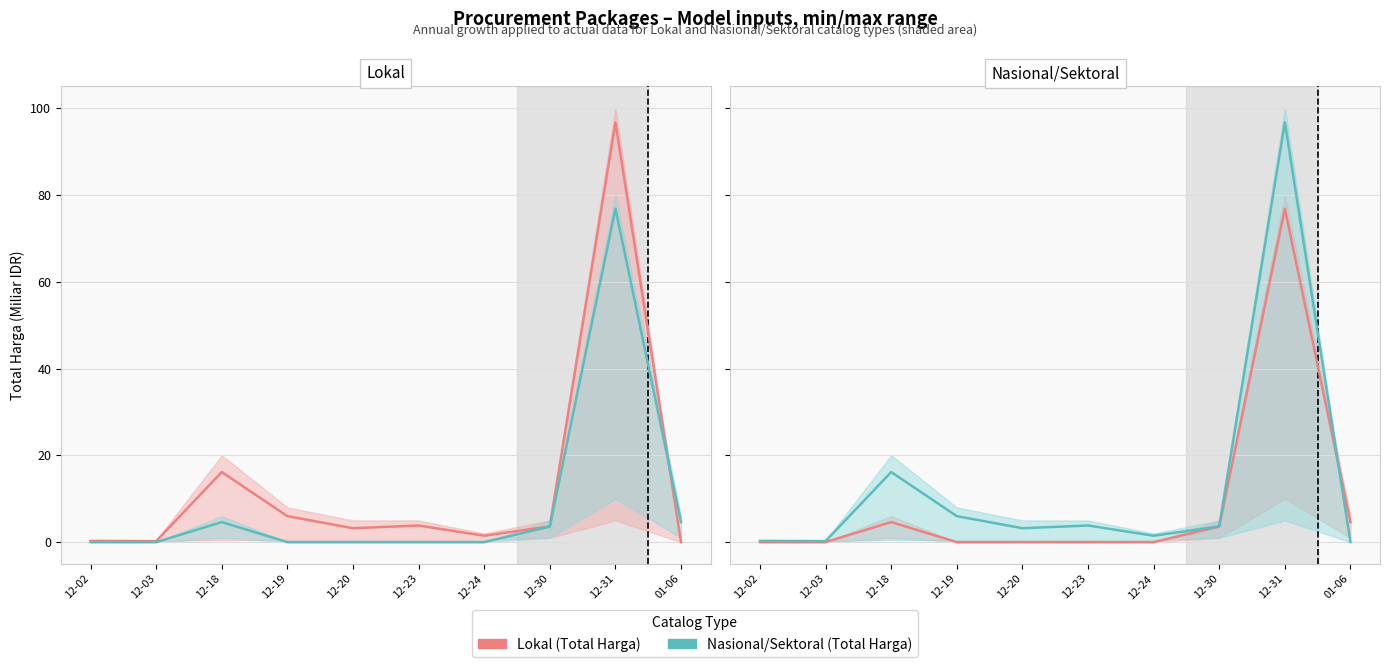

What is the label of the 6th point from the right?

12-20